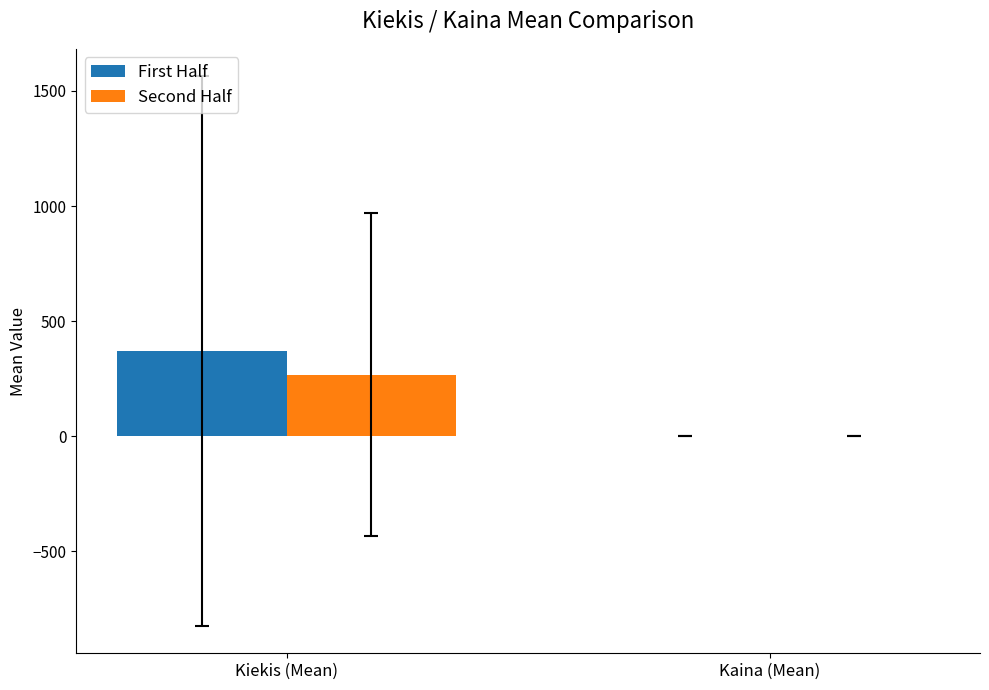

How many groups of bars are there?

2